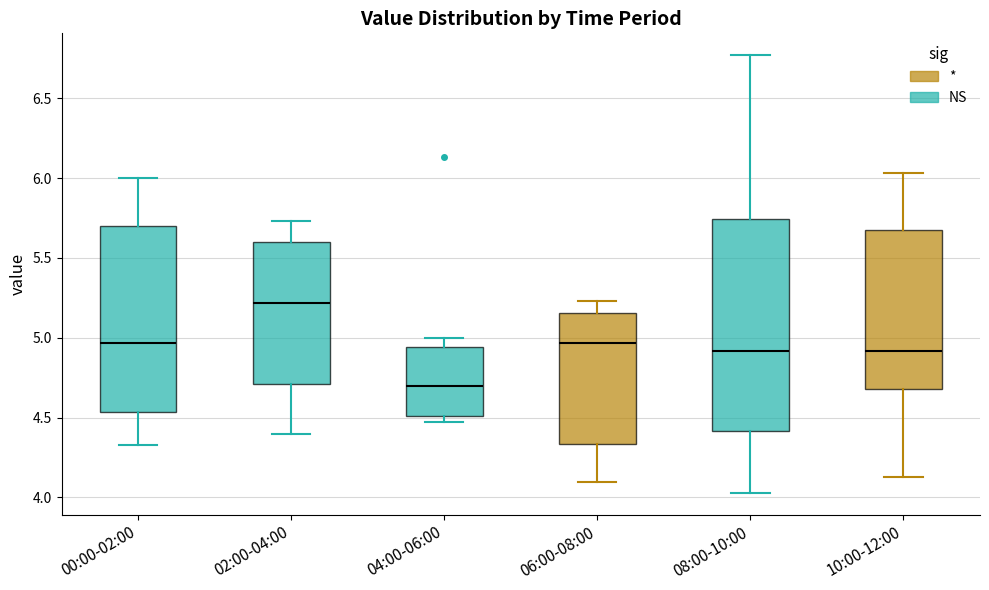

Comparing the boxes themselves (not the whiskers), which one is the tallest?

08:00-10:00